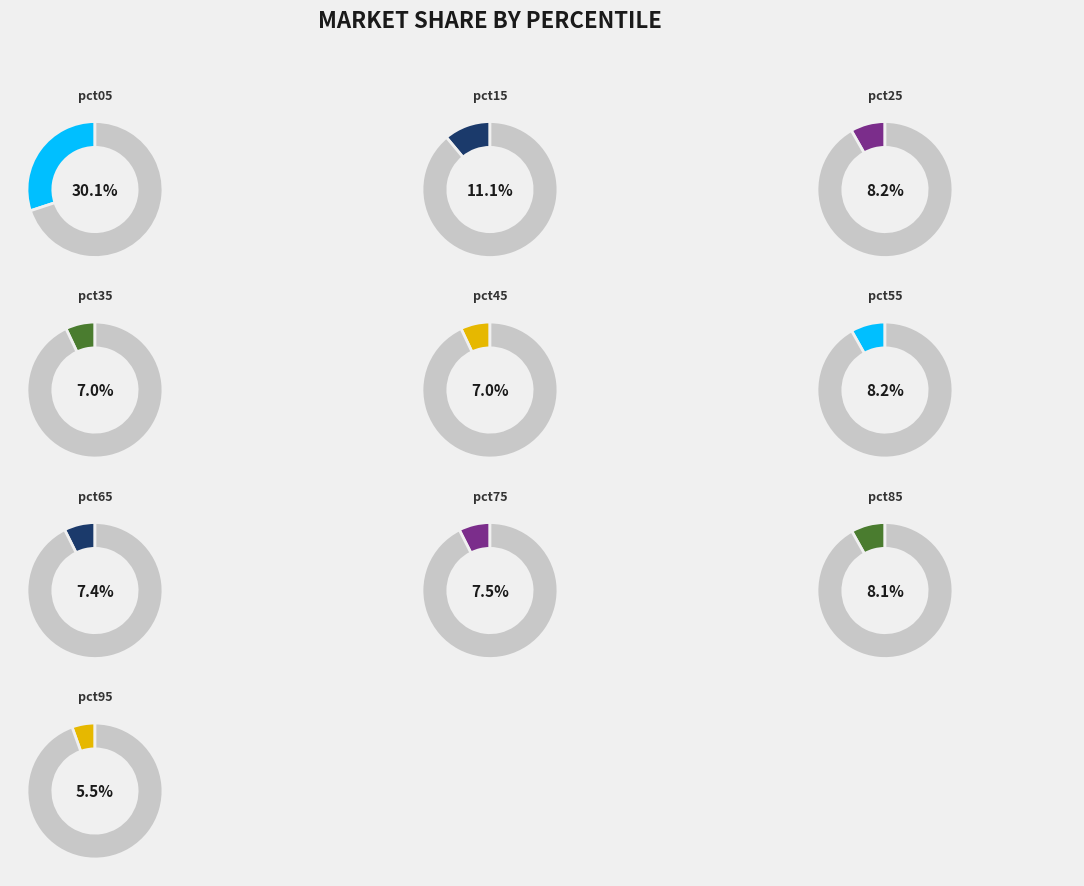

Does pct95 account for over 50% of the chart?

No